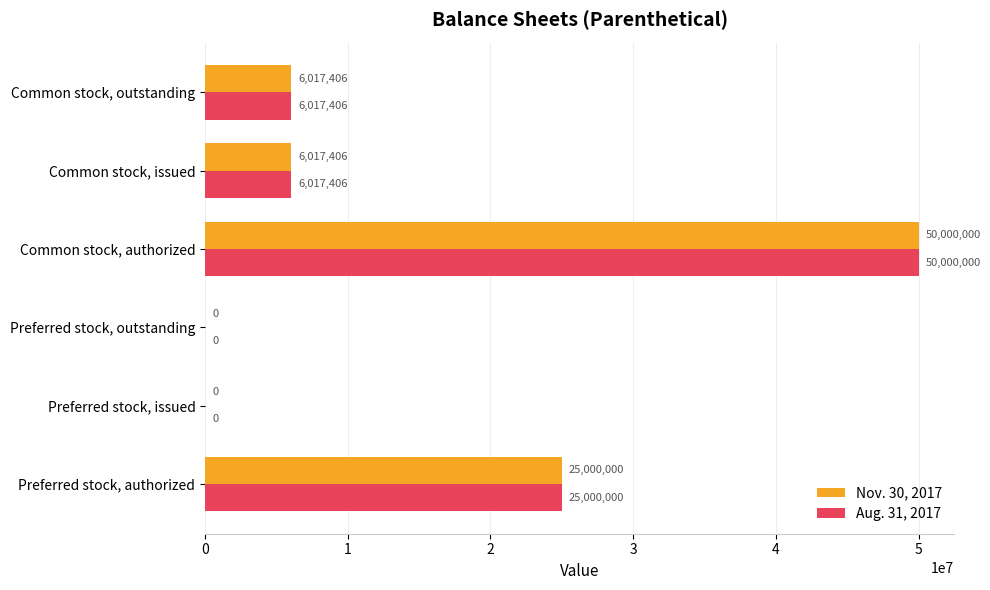

What is the total value across all series at Preferred stock, authorized?

50000000